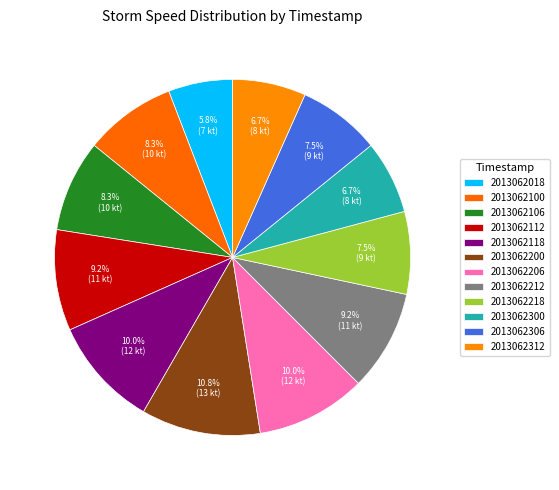

What percentage is the 2013062206 slice, to the nearest percent?

10%